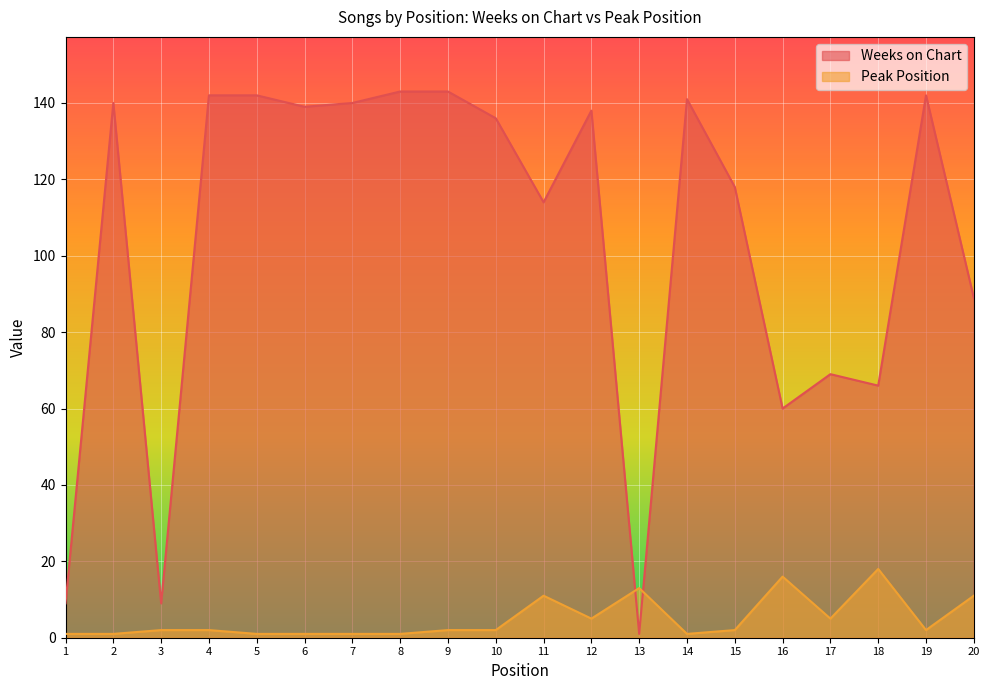

Does the chart display data point markers on the line(s)?

No